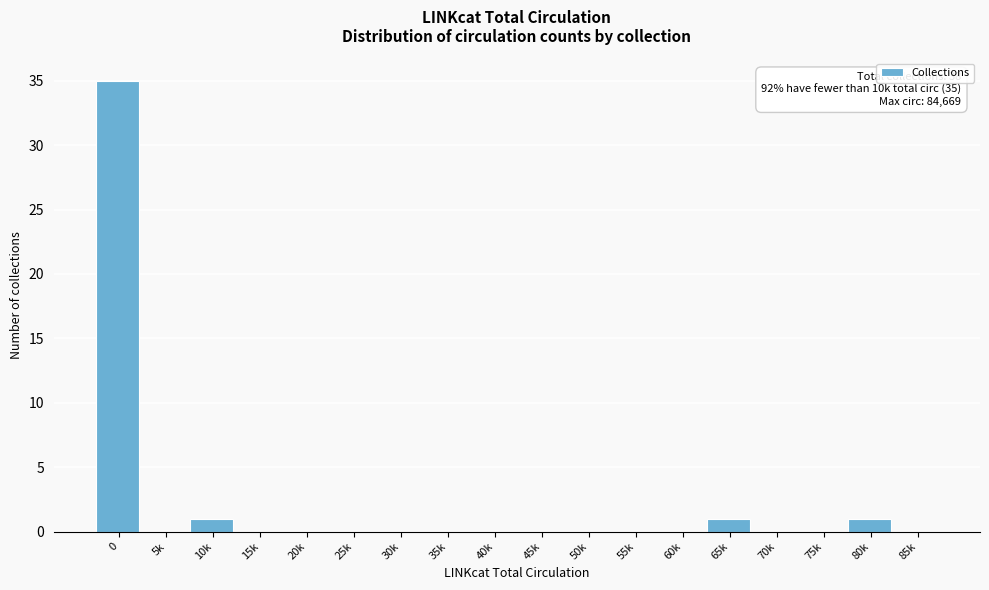

Reading left to right, what are all the values shown in this chart?

0=35	5k=0	10k=1	15k=0	20k=0	25k=0	30k=0	35k=0	40k=0	45k=0	50k=0	55k=0	60k=0	65k=1	70k=0	75k=0	80k=1	85k=0